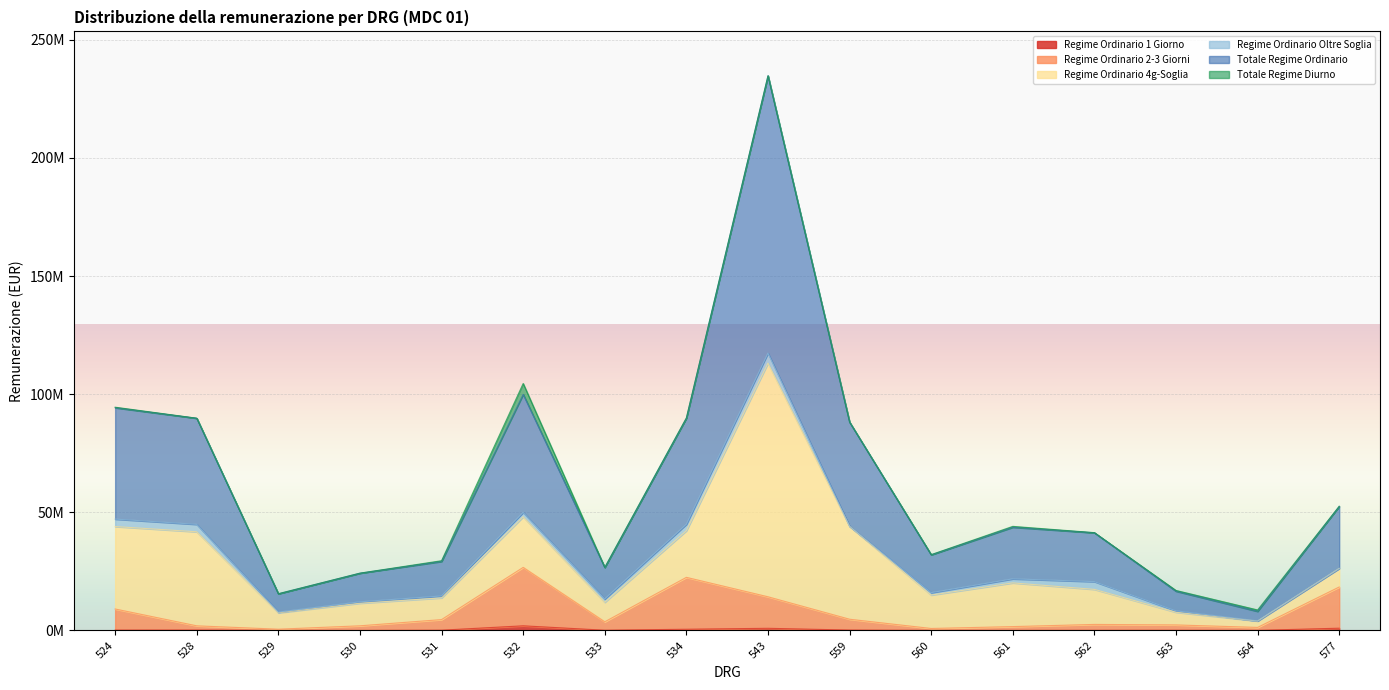

At how many categories does at least one series exceed 49197616?

2